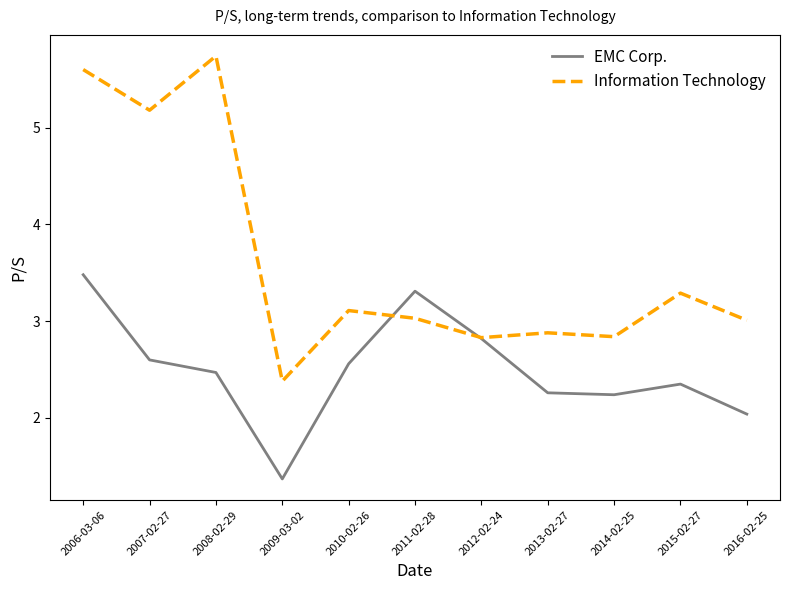

List the series in order of their peak value, lowest first.

EMC Corp., Information Technology